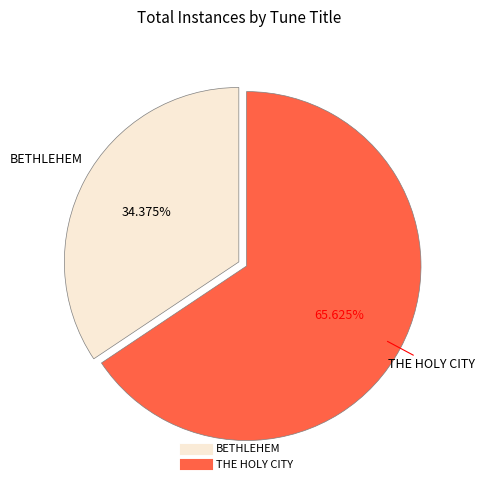

To the nearest percent, what is the combined percentage of BETHLEHEM and THE HOLY CITY?

100%